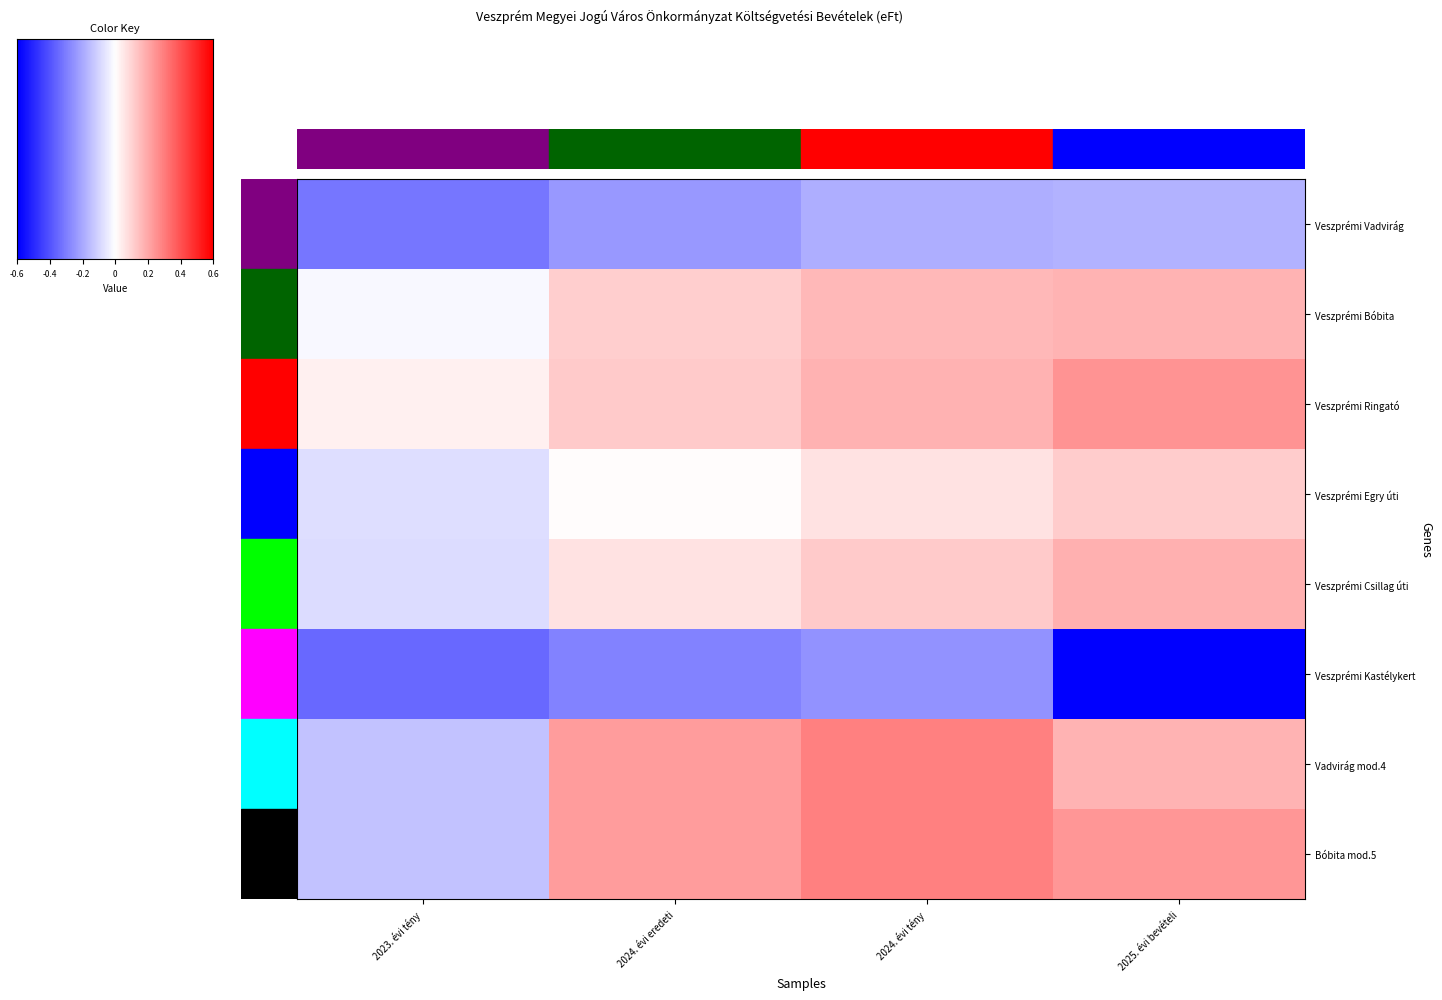

Is it true that Veszprémi Egry úti equals 0.3 at 2024. évi tény?

True